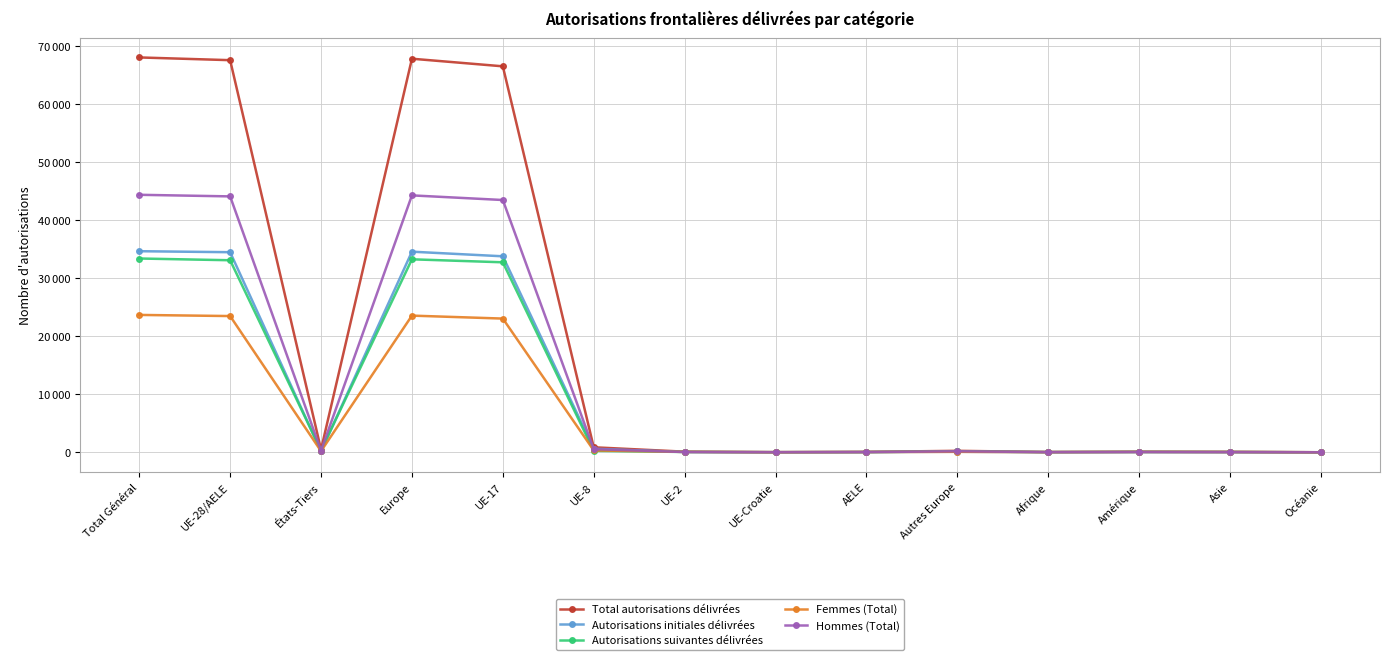

The value of Total autorisations délivrées at UE-17 is 87776. True or false?

False